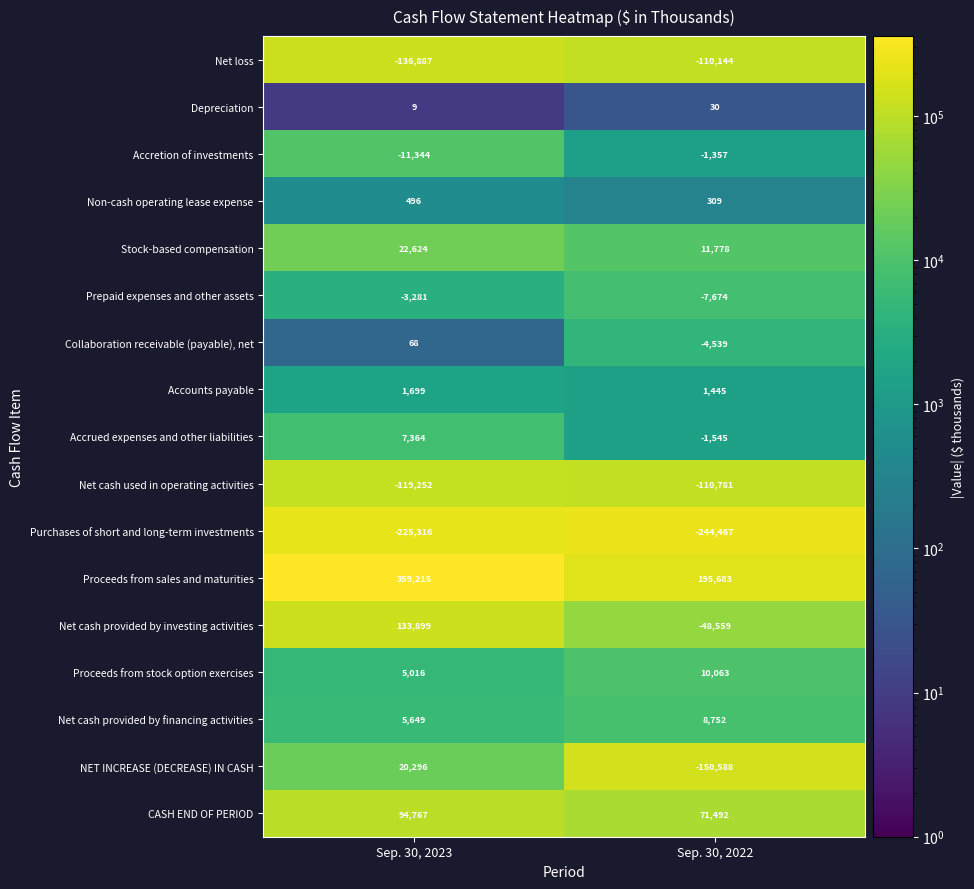

Is it true that NET INCREASE (DECREASE) IN CASH equals 28840 at Sep. 30, 2023?

False